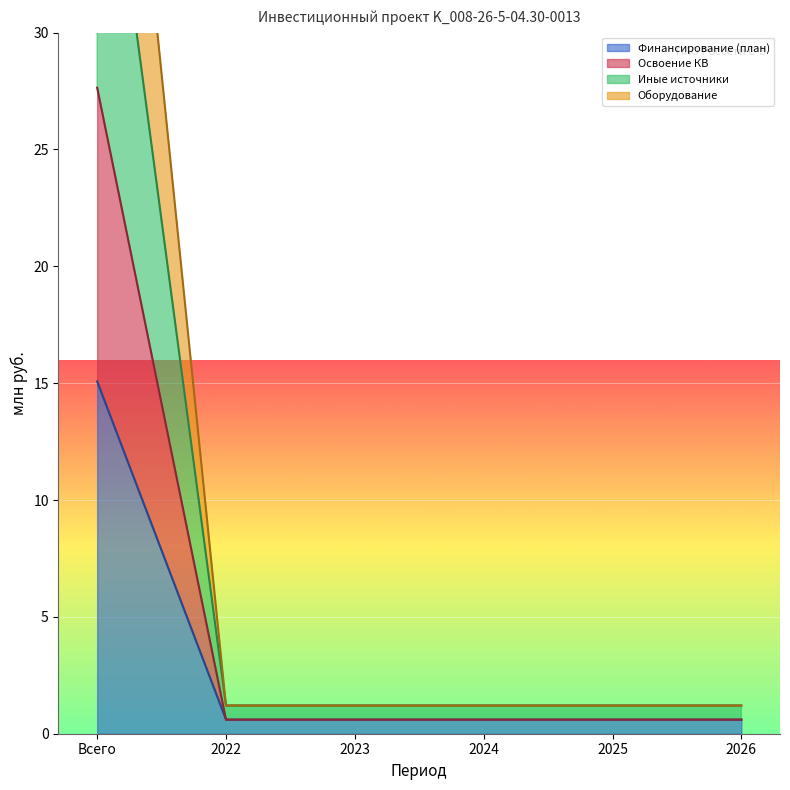

How many distinct data groups are displayed?

4